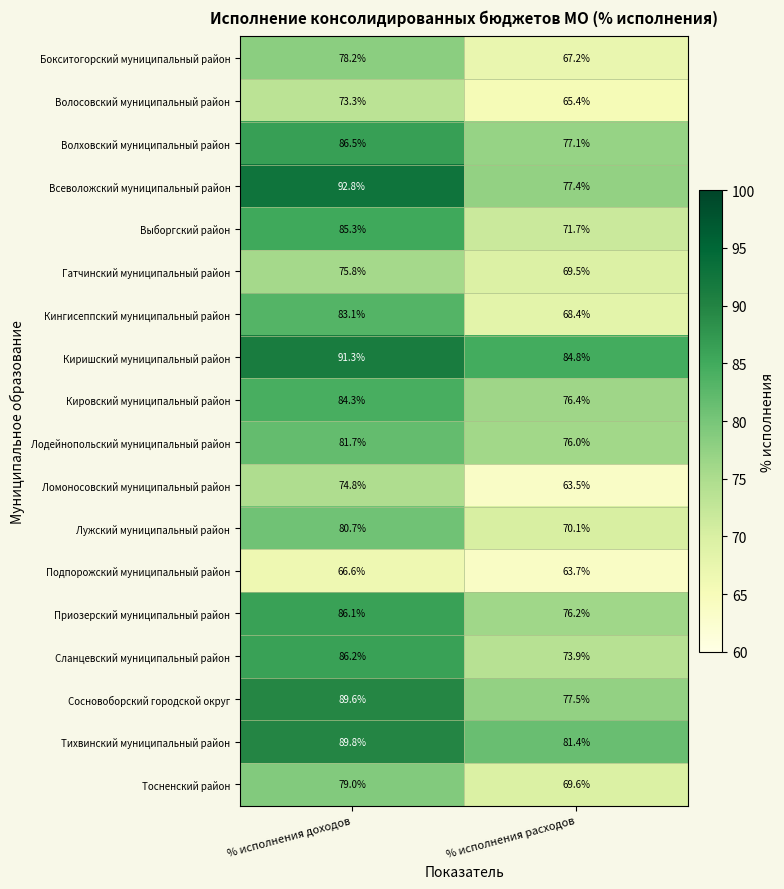

Is the value of Сосновоборский городской округ at % исполнения доходов greater than the value of Кингисеппский муниципальный район at % исполнения доходов?

Yes